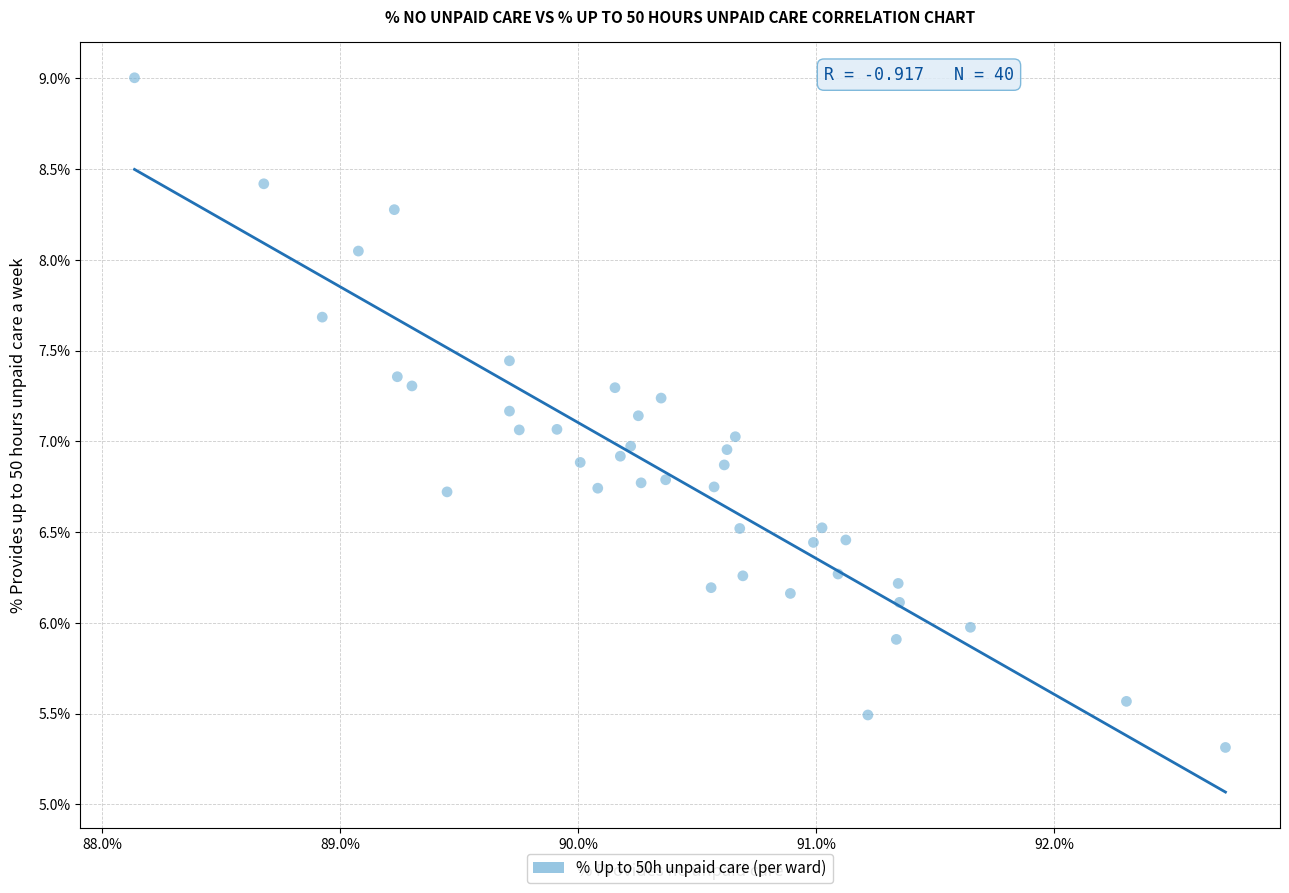

What is the range of Y values (max minus min)?

3.7